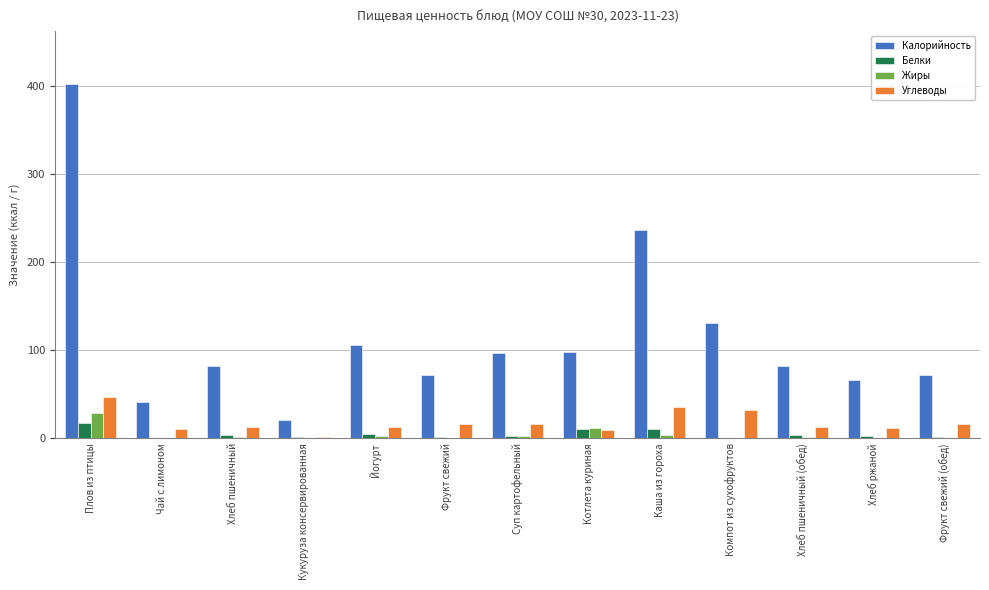

Where is Калорийность nearest to the value 211?

Каша из гороха